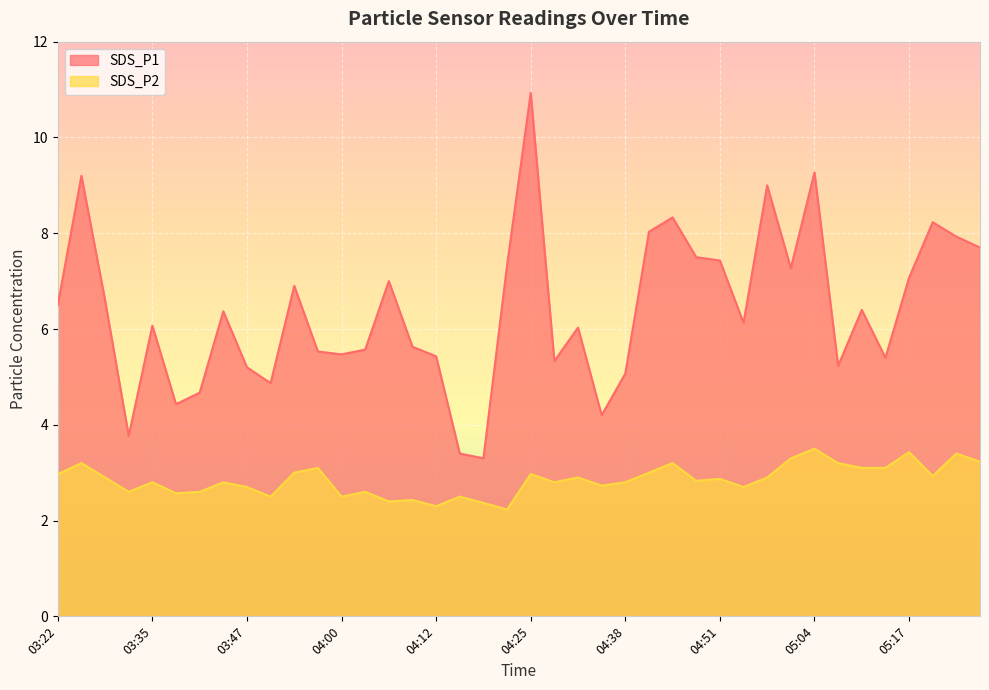

What value does the SDS_P1 series have at 05:08?

5.2